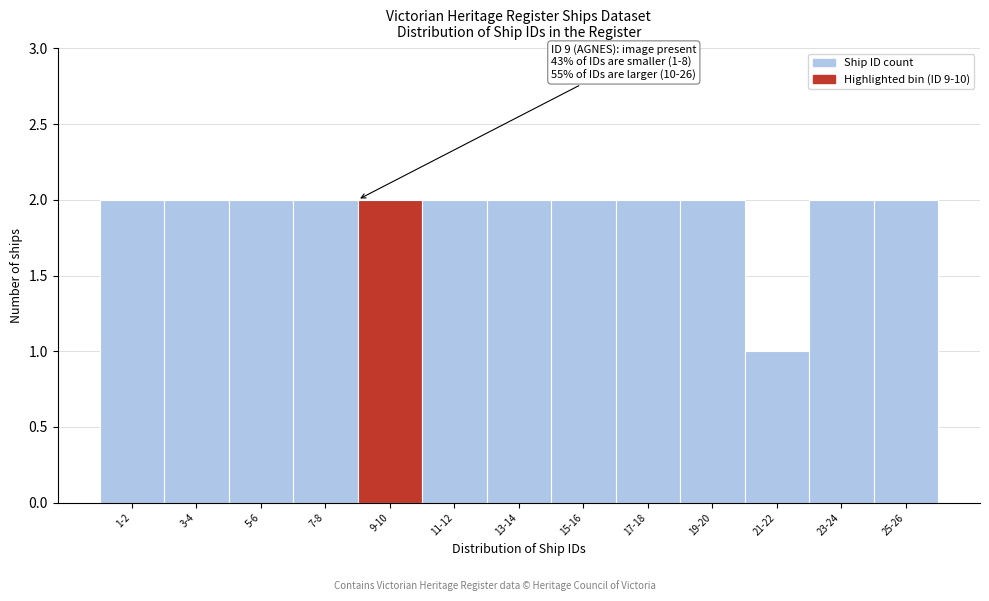

Reading left to right, transcribe all the data shown in this chart.

2	2	2	2	2	2	2	2	2	2	1	2	2